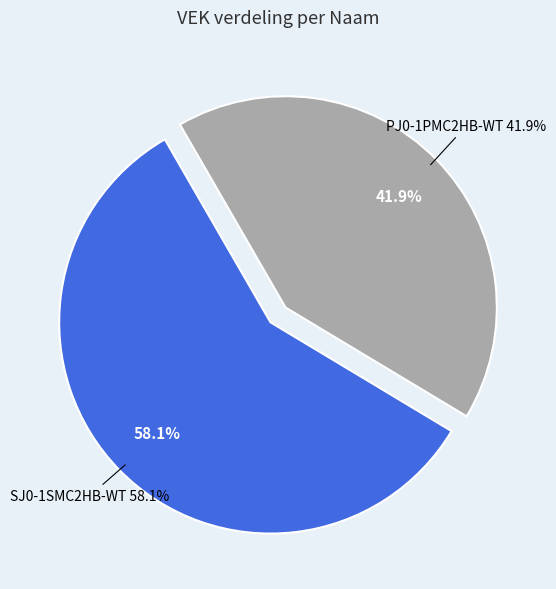

Which category has the smallest portion of the pie?

PJ0-1PMC2HB-WT